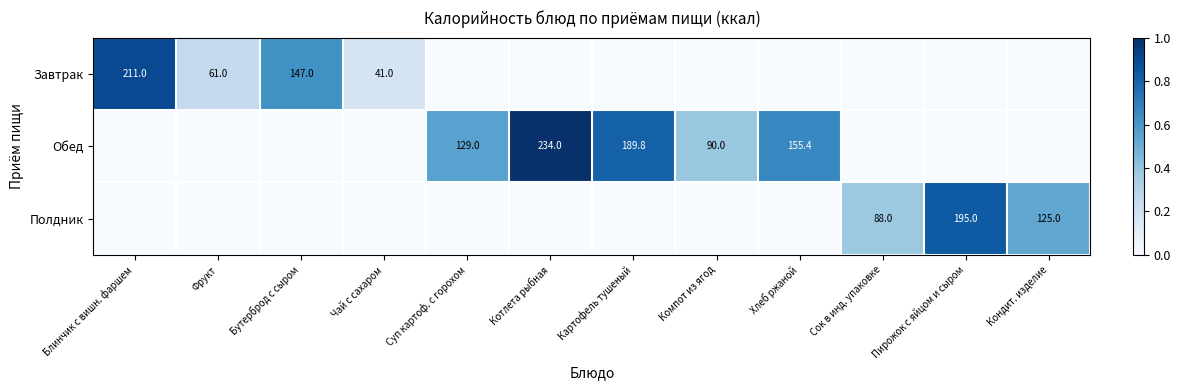

The Обед series shows 0.2 at Хлеб ржаной. True or false?

False